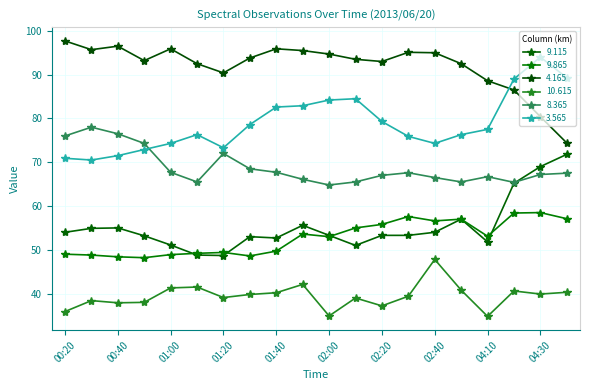

True or false: 9.115 and 4.165 cross at least once.

False